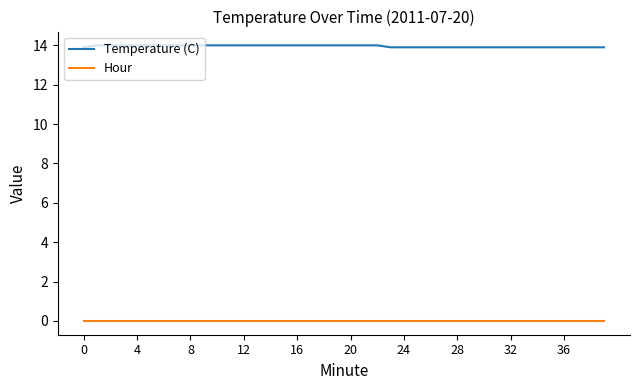

What are all the series names shown in the legend?

Temperature (C), Hour